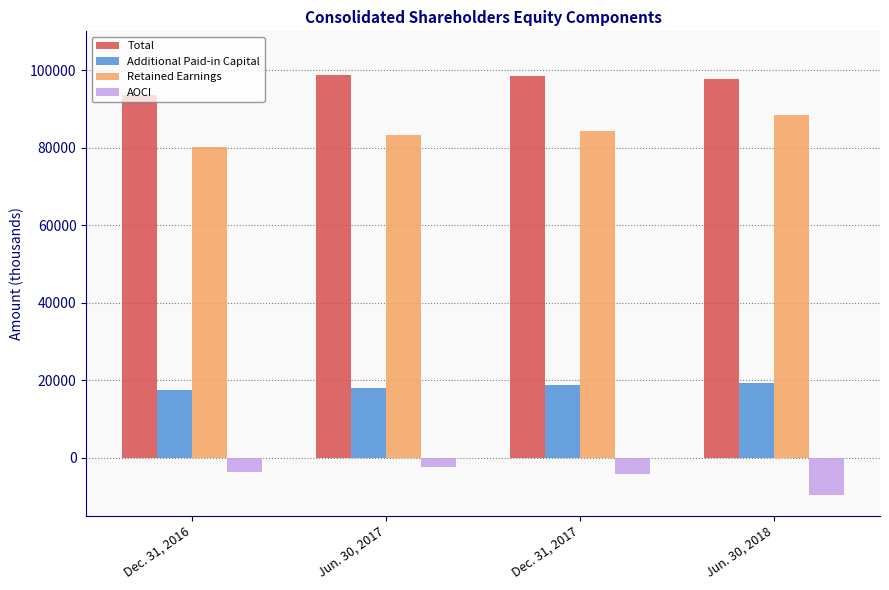

Does the chart contain stacked bars?

No